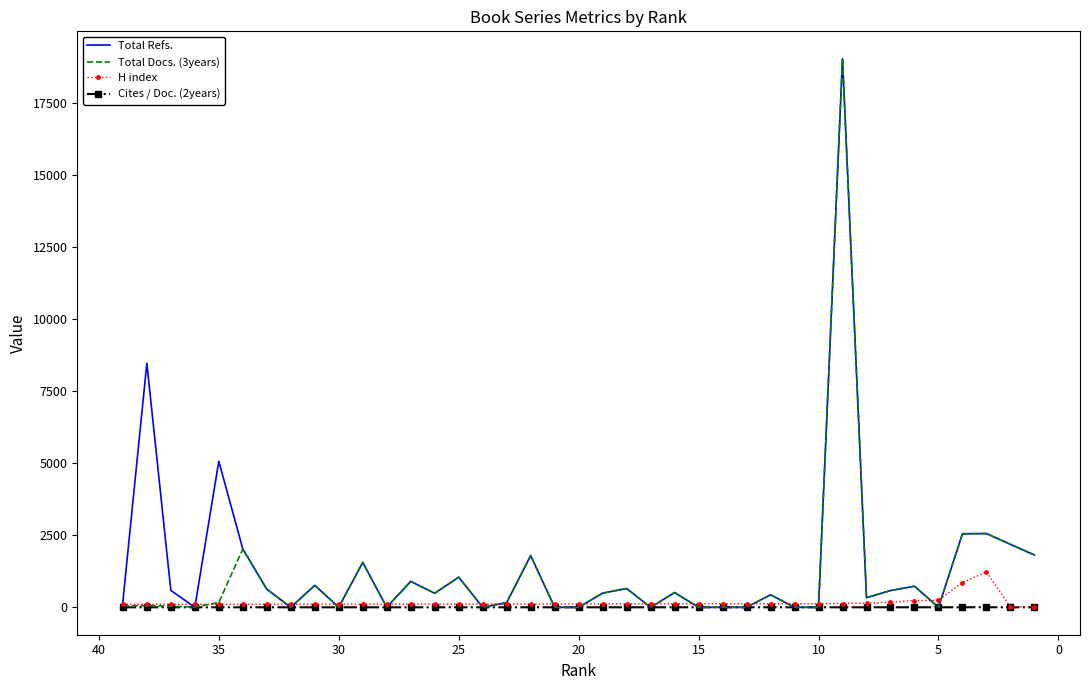

Which series ends up on top after the final intersection of Cites / Doc. (2years) and Total Refs.?

Total Refs.